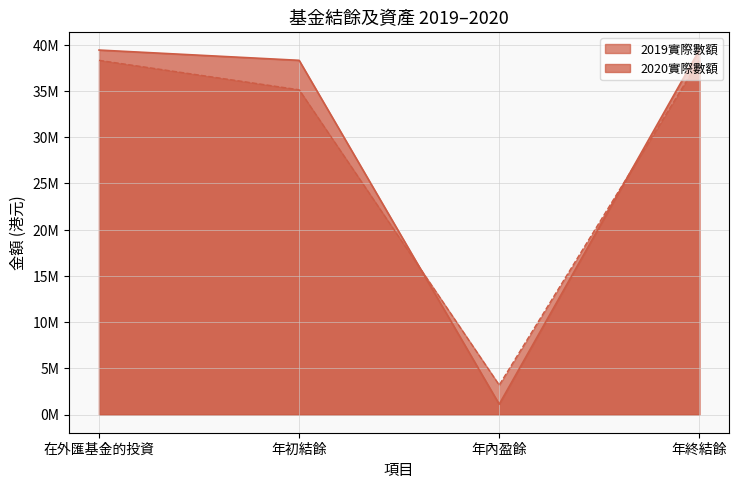

List the series in order of their overall mean, lowest first.

2019實際數額, 2020實際數額